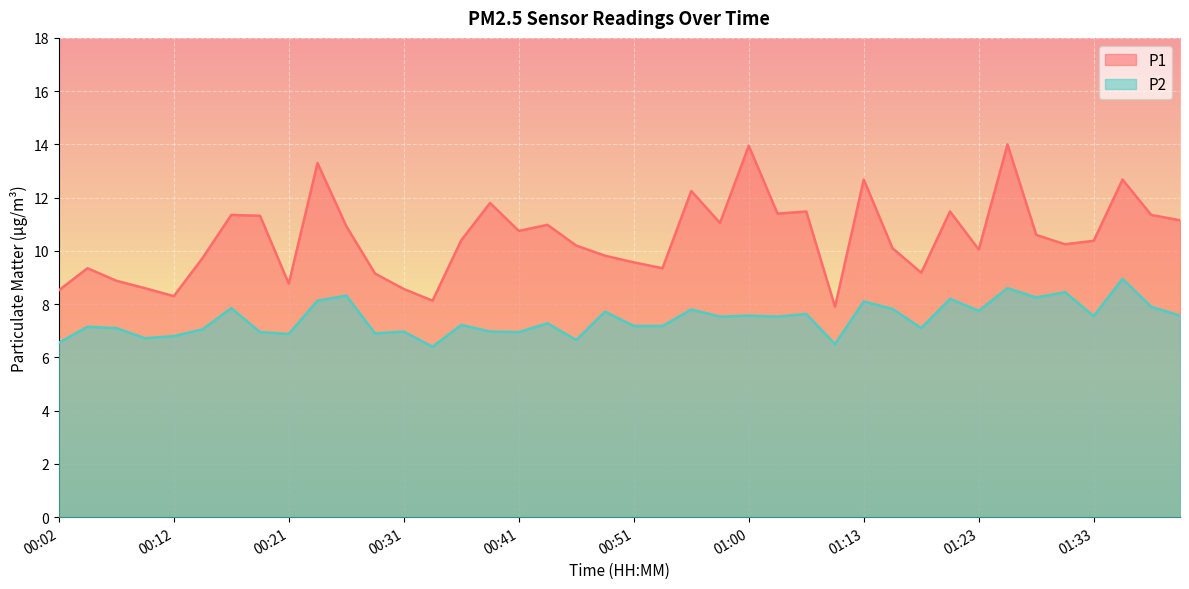

Reading right to left, list all the values displayed in this chart.

P1: 01:40=11.2	01:38=11.3	01:35=12.7	01:33=10.4	01:30=10.2	01:28=10.6	01:26=14.0	01:23=10.1	01:21=11.5	01:18=9.2	01:15=10.1	01:13=12.7	01:10=7.9	01:05=11.5	01:03=11.4	01:00=13.9	00:58=11.1	00:55=12.2	00:53=9.3	00:51=9.6	00:48=9.8	00:46=10.2	00:43=11.0	00:41=10.8	00:38=11.8	00:36=10.4	00:33=8.1	00:31=8.6	00:29=9.2	00:26=10.9	00:24=13.3	00:21=8.8	00:19=11.3	00:16=11.3	00:14=9.7	00:12=8.3	00:09=8.6	00:07=8.9	00:04=9.3	00:02=8.5
P2: 01:40=7.6	01:38=7.9	01:35=8.9	01:33=7.5	01:30=8.4	01:28=8.2	01:26=8.6	01:23=7.8	01:21=8.2	01:18=7.1	01:15=7.8	01:13=8.1	01:10=6.5	01:05=7.6	01:03=7.5	01:00=7.6	00:58=7.5	00:55=7.8	00:53=7.2	00:51=7.2	00:48=7.7	00:46=6.7	00:43=7.3	00:41=7.0	00:38=7.0	00:36=7.2	00:33=6.4	00:31=7.0	00:29=6.9	00:26=8.3	00:24=8.1	00:21=6.9	00:19=7.0	00:16=7.8	00:14=7.0	00:12=6.8	00:09=6.7	00:07=7.1	00:04=7.2	00:02=6.5